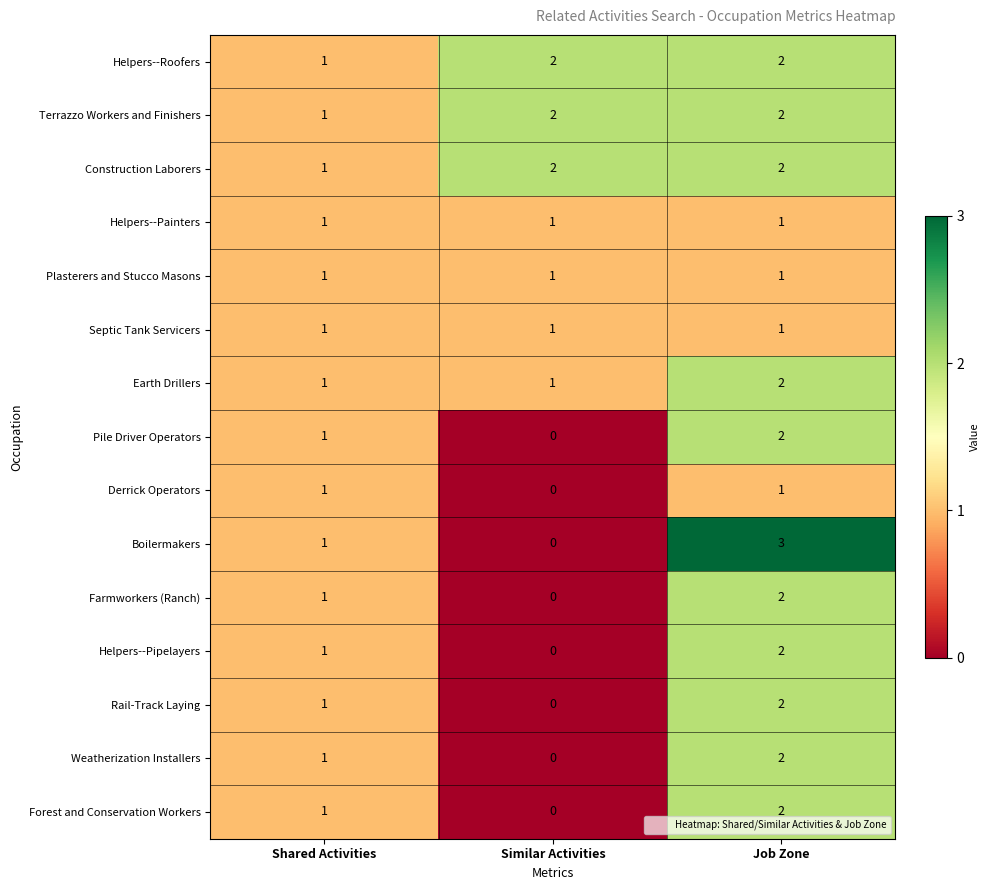

At which label does Earth Drillers reach its peak?

Job Zone